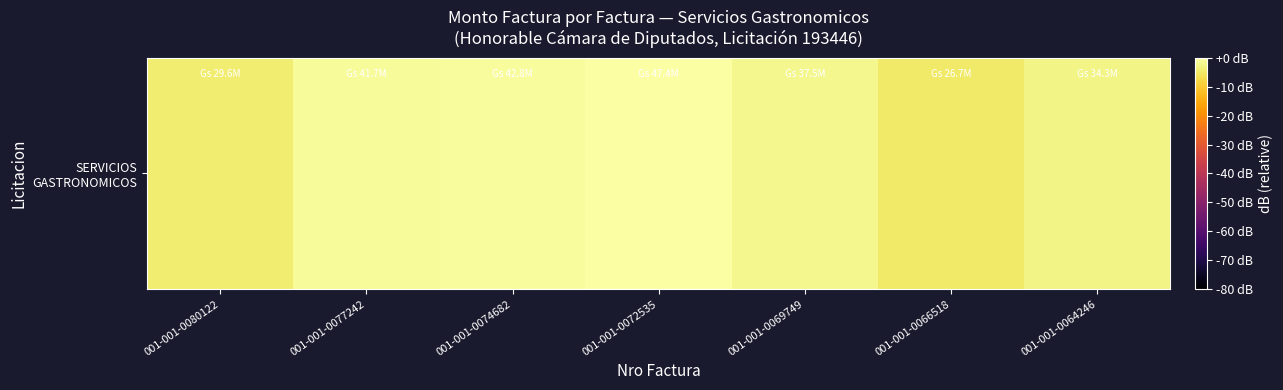

Reading left to right, transcribe all the data shown in this chart.

001-001-0080122=-4.1	001-001-0077242=-1.1	001-001-0074682=-0.9	001-001-0072535=0.0	001-001-0069749=-2.0	001-001-0066518=-5.0	001-001-0064246=-2.8